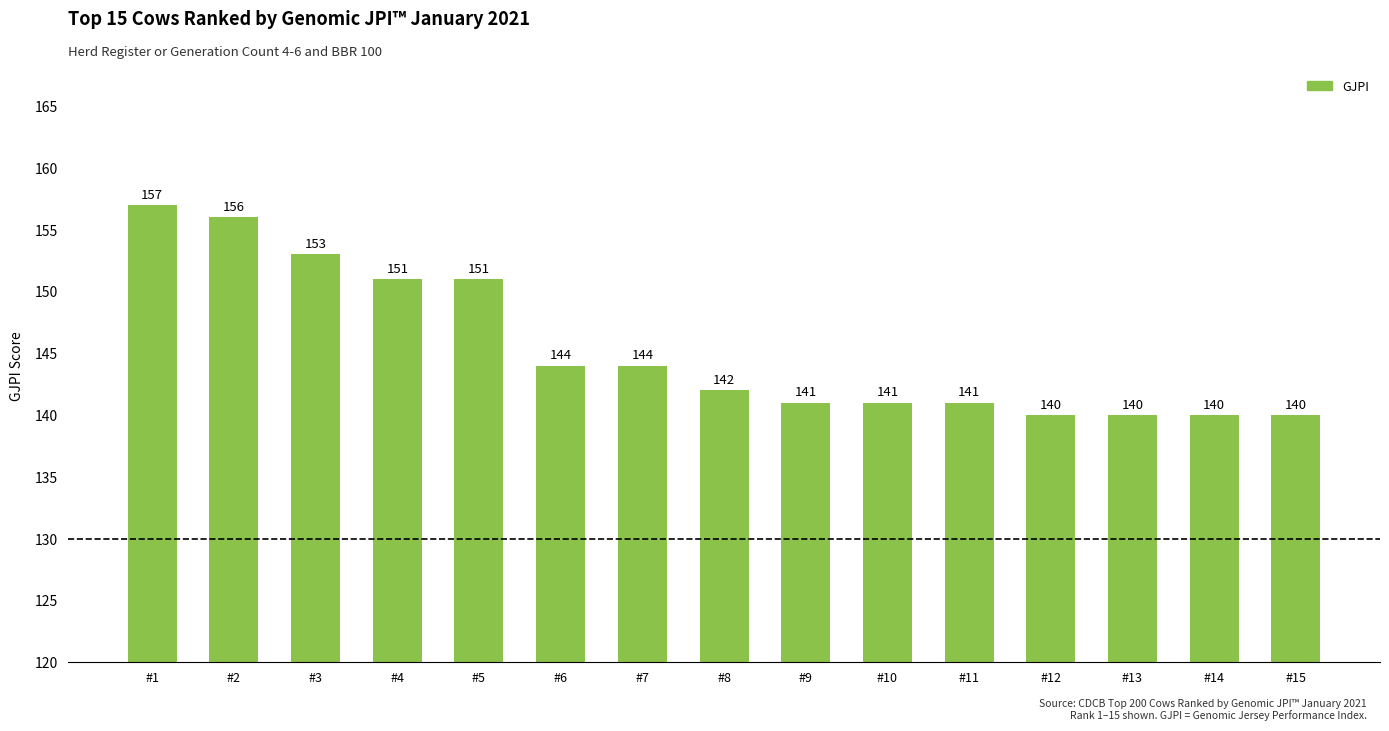

What is the difference between the second highest and minimum values?

16